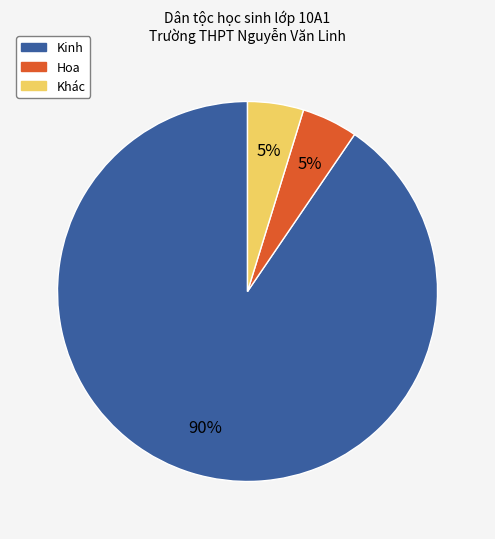

Is there any slice that represents more than half of the pie?

Yes